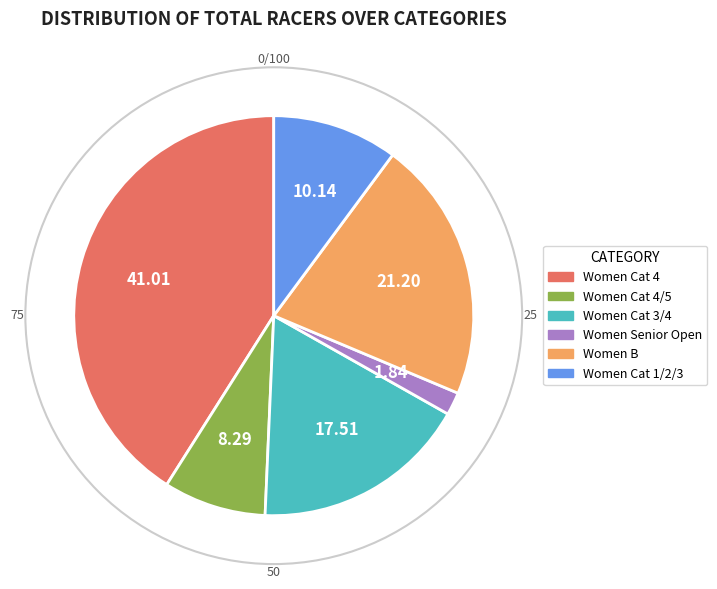

Does any single category account for the majority?

No